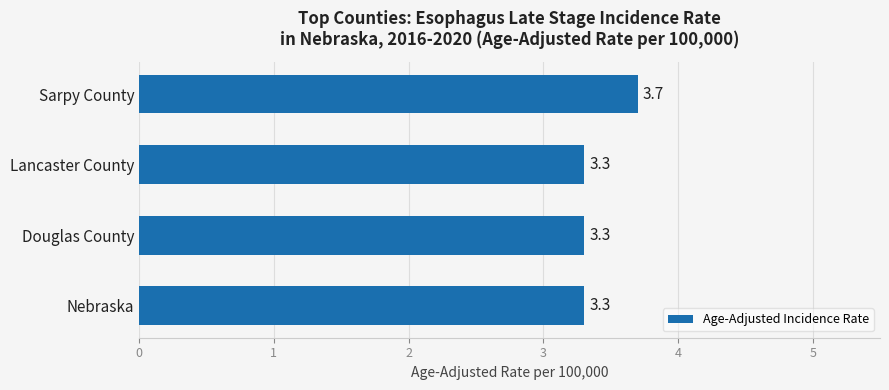

The value at Lancaster County is 3.3. True or false?

True